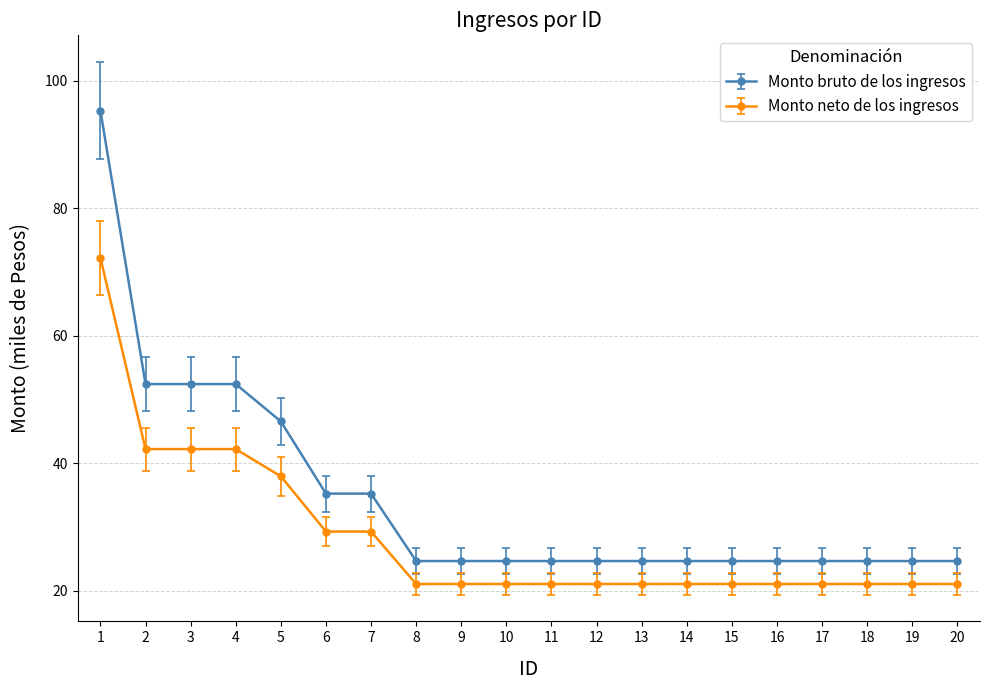

At 20, list the series in order from largest to smallest.

Monto bruto de los ingresos, Monto neto de los ingresos